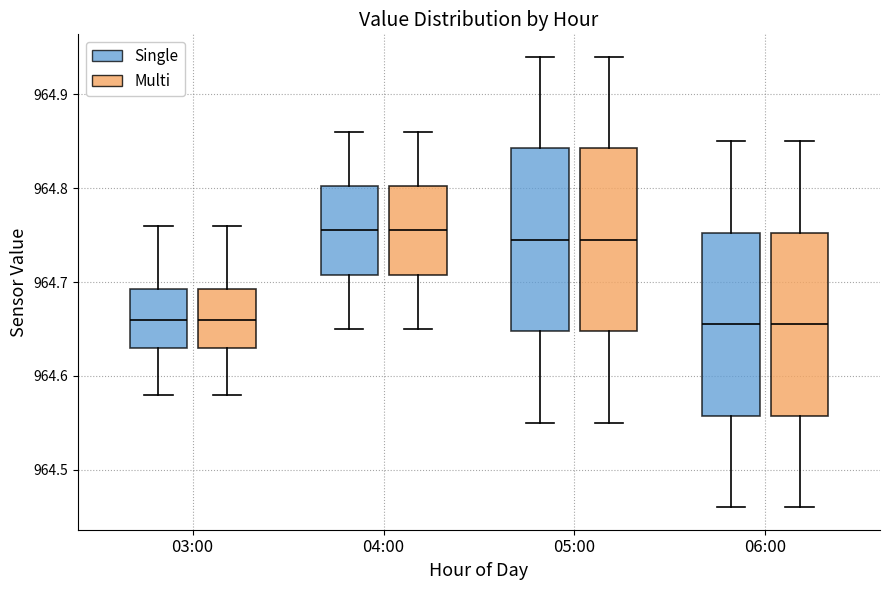

Where does the median line of the box for 03:00 (Single) sit on the y-axis? The values are not printed on the chart, so give them approximately, as read against the axis.

964.66